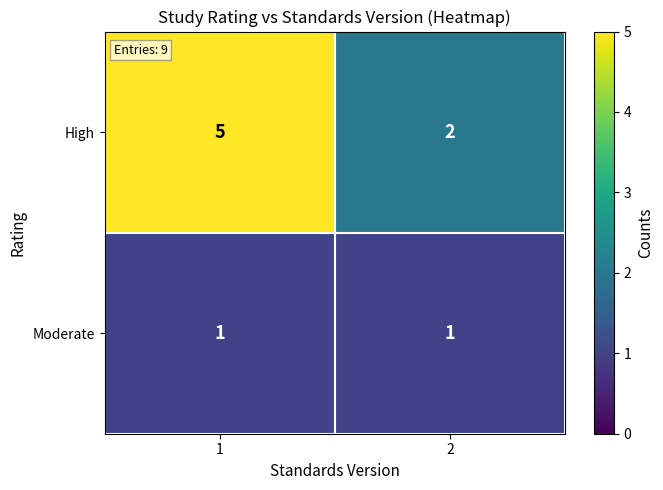

What is the total value across all series at 2?

3